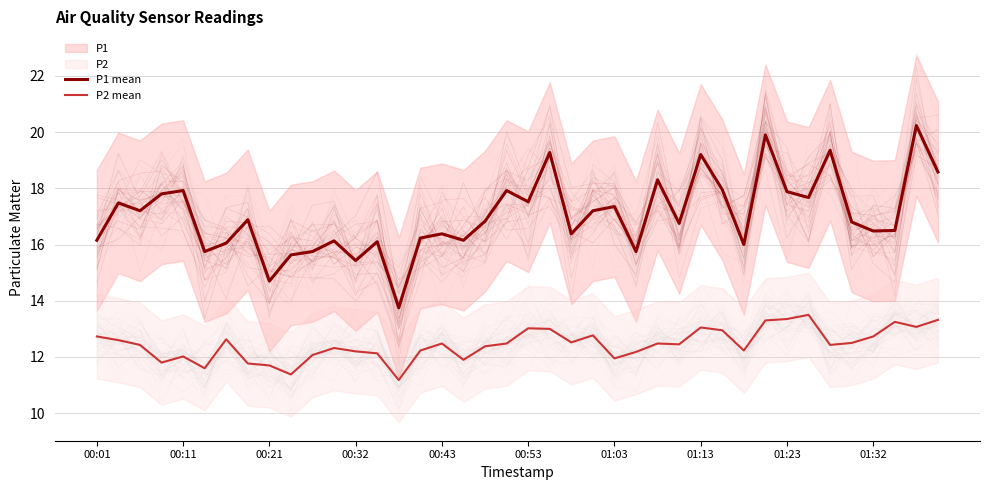

What position from the right is 26?

14